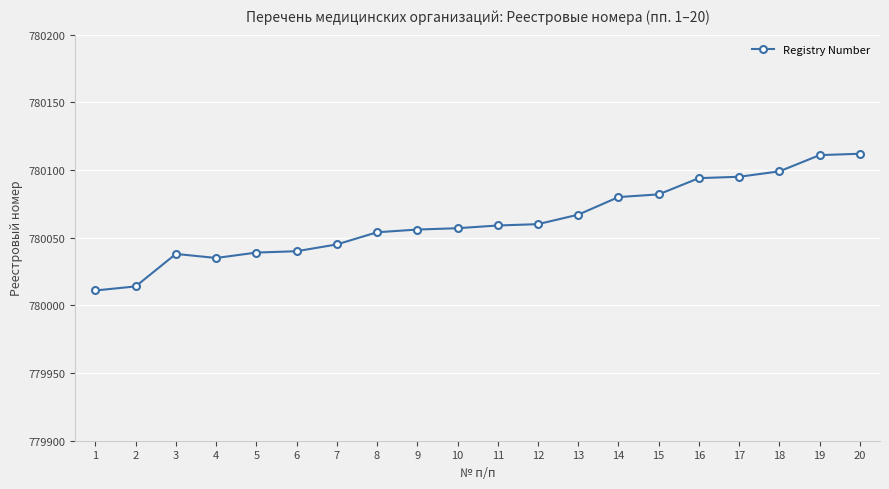

How many values are below 780059?

10